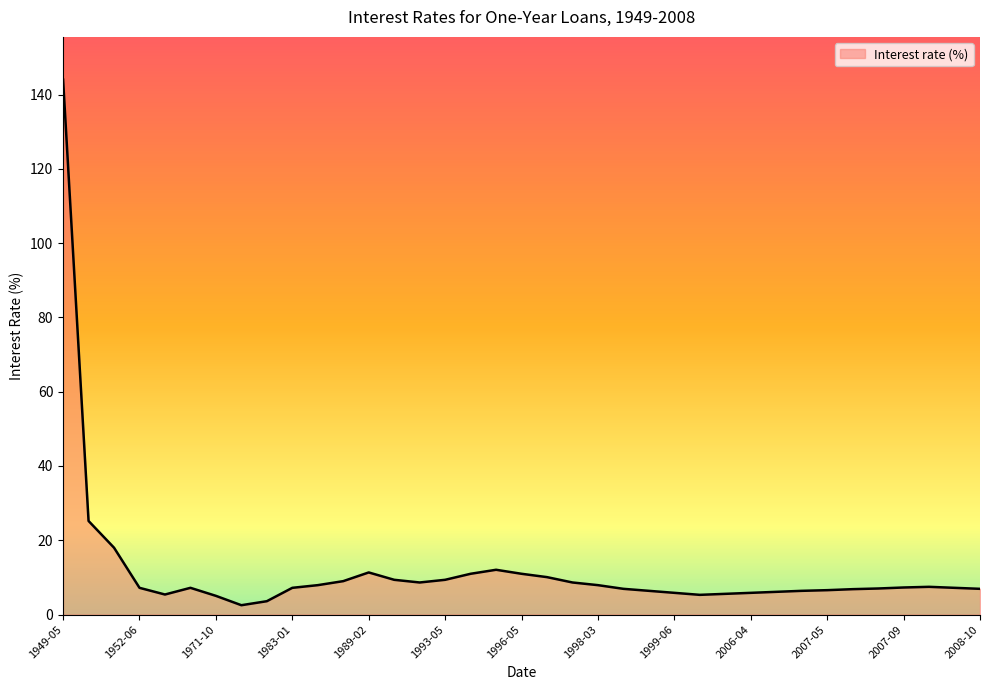

What is the greatest value displayed?

144.0